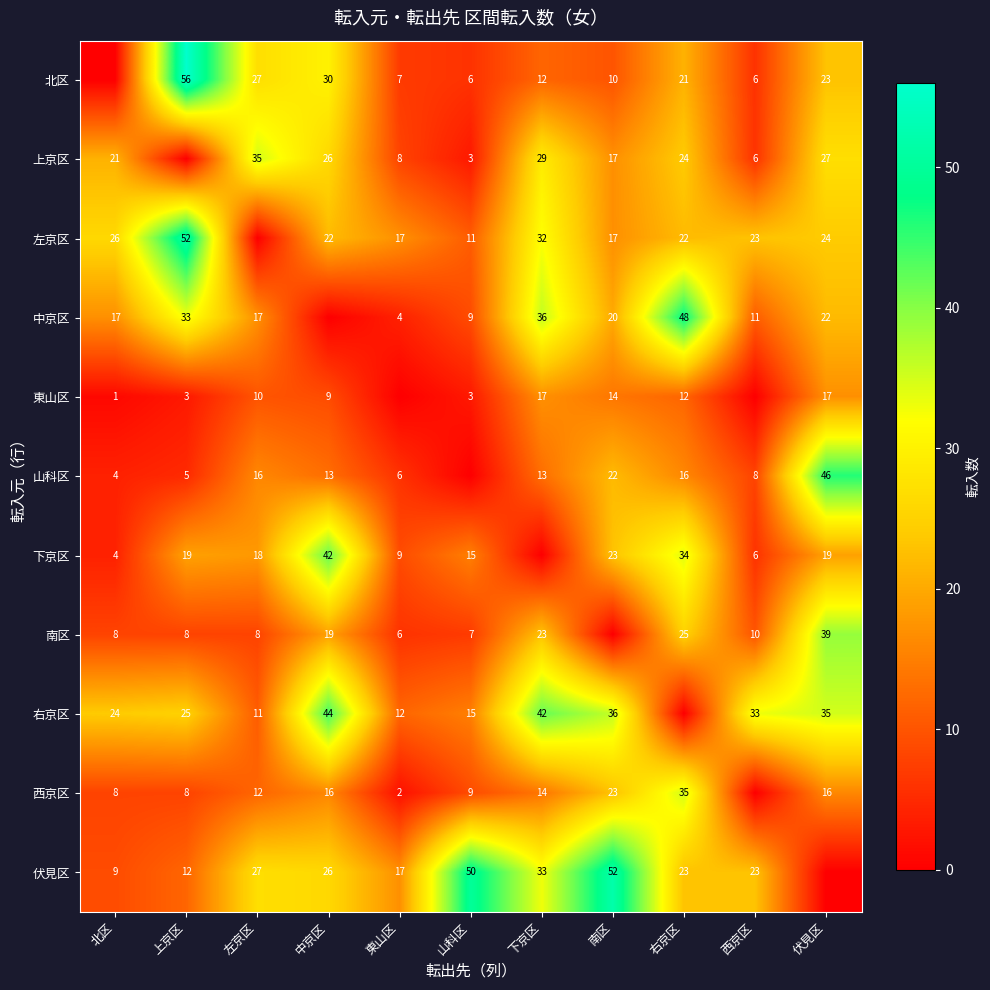

What is the sum of the 西京区 values at 北区 and 上京区?

16